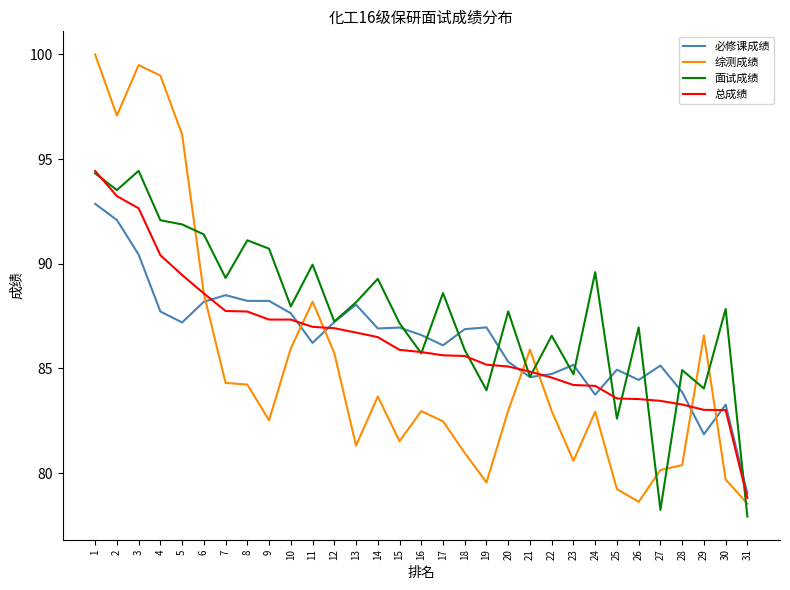

What is the minimum value shown in the chart?

77.9